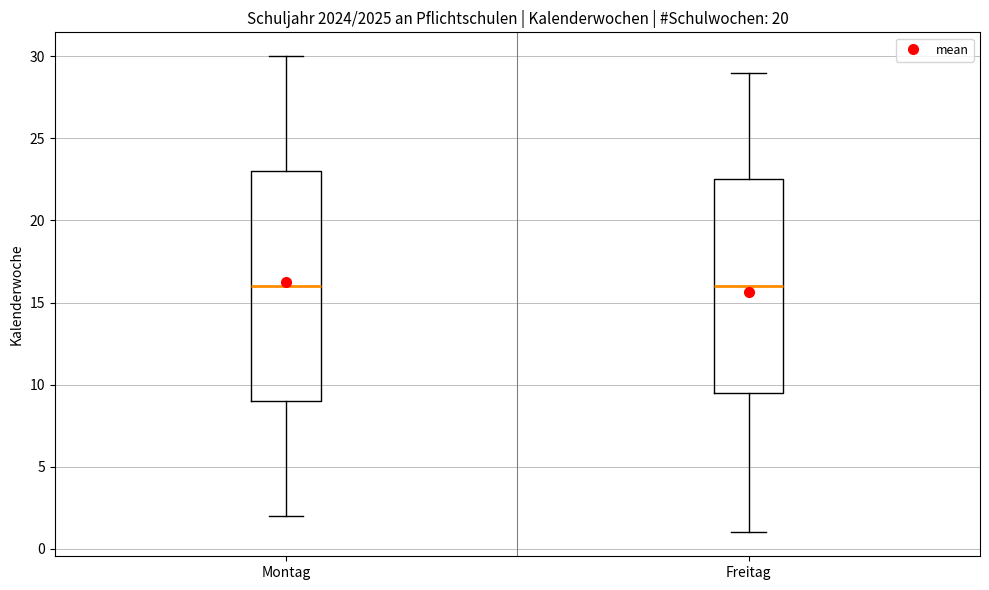

Which box is the tallest, from its lower edge to its upper edge?

Montag